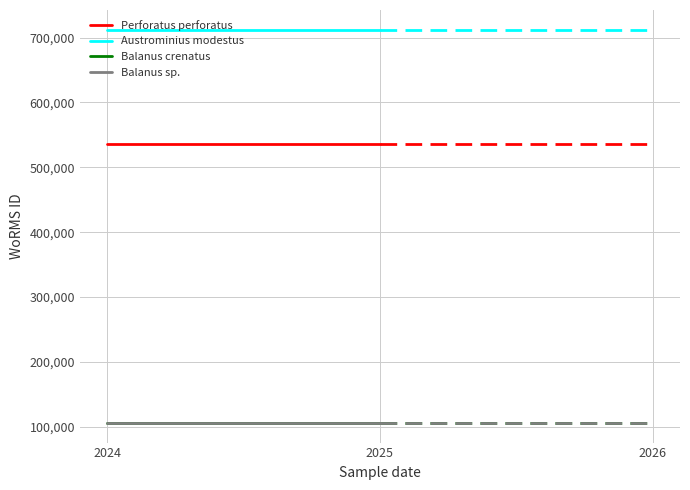

What is the smallest value displayed?

106122